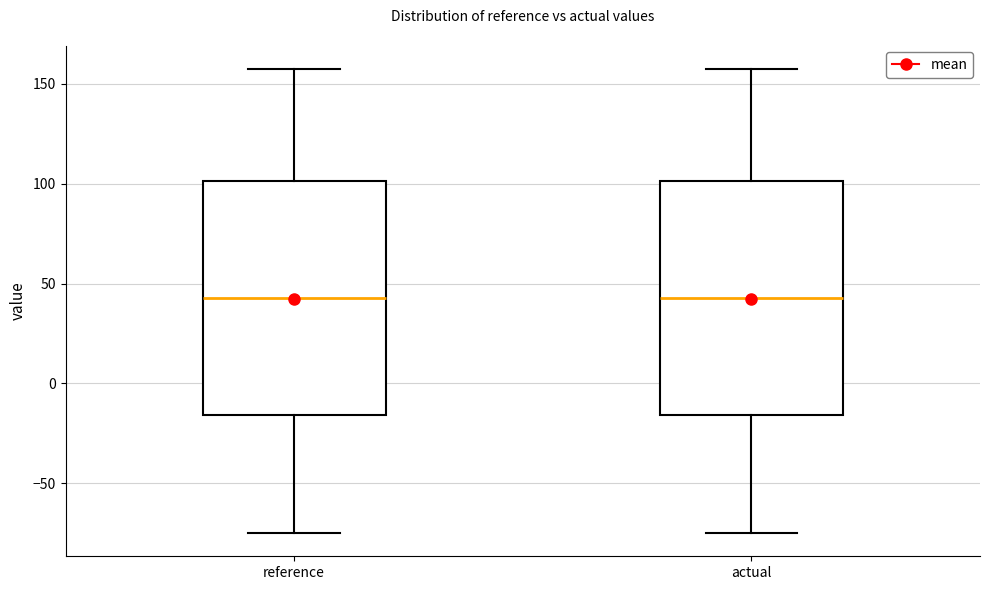

Reading left to right, transcribe this box plot: for each box, give where its median line is, the range the box spans, and where its two whiskers end, as read against the y-axis. The values are not printed on the chart, so give them approximately, as read against the axis.

reference: median 45, box -15 to 100, whiskers -75 to 160
actual: median 45, box -15 to 100, whiskers -75 to 160